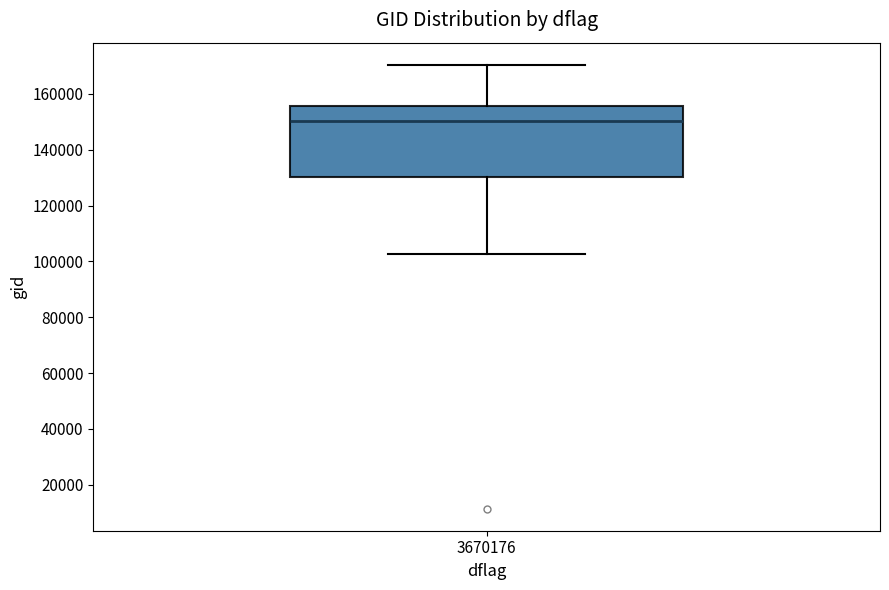

Read this box plot against the y-axis: the position of the median line, the range covered by the box, and the ends of both whiskers. The values are not printed on the chart, so give them approximately, as read against the axis.

median 150000, box 130000 to 156000, whiskers 102000 to 170000